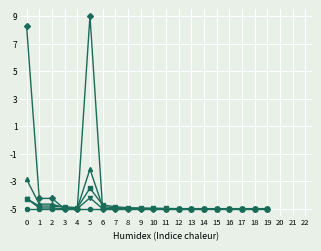

How many distinct data groups are displayed?

5